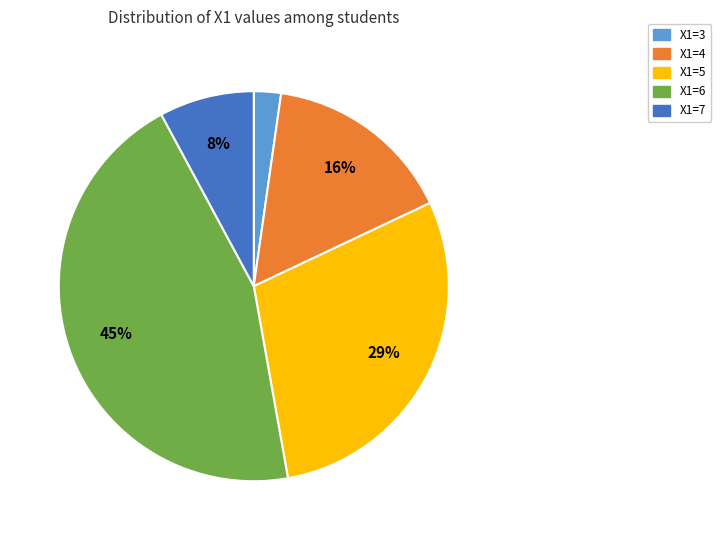

Combined, do X1=3 and X1=4 account for over 50%?

No